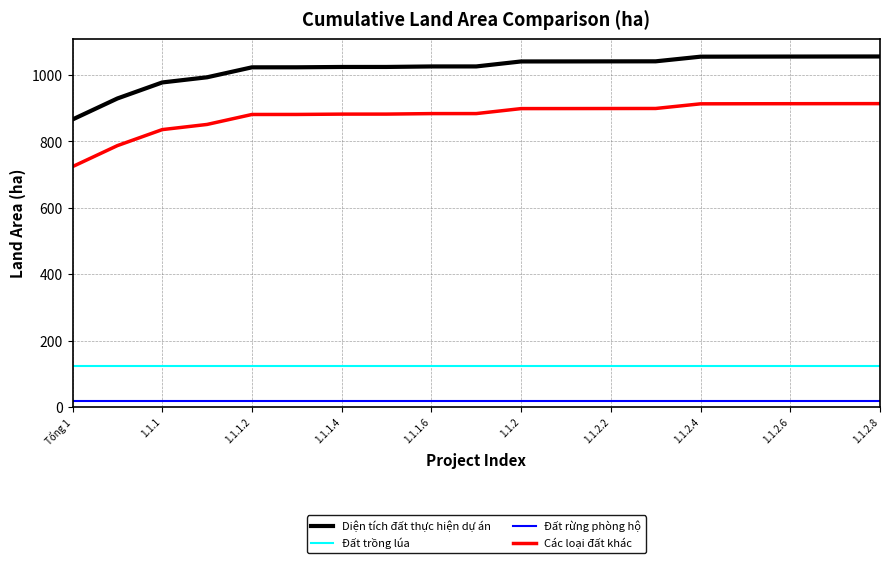

True or false: Đất trồng lúa and Diện tích đất thực hiện dự án intersect in this chart.

False